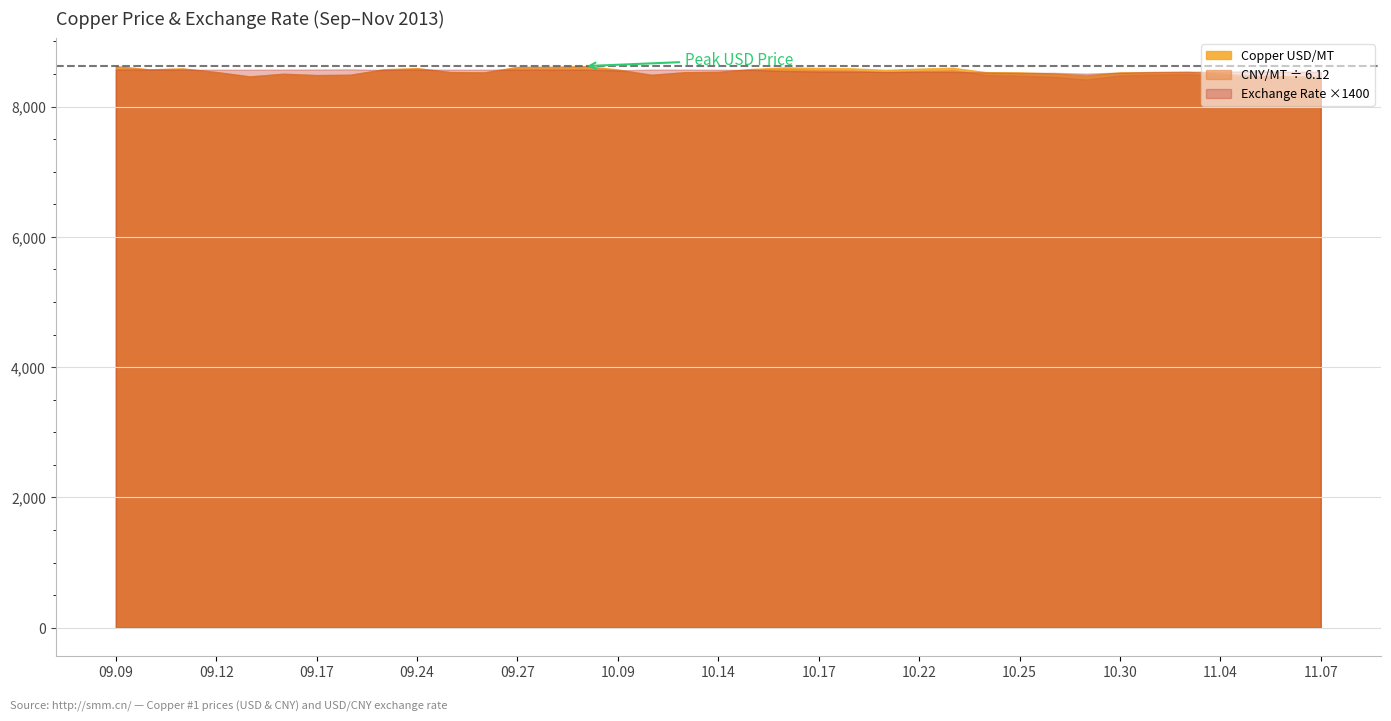

What is the difference between the Copper CNY/MT values at 2013.09.11 and 2013.09.25?

340.0